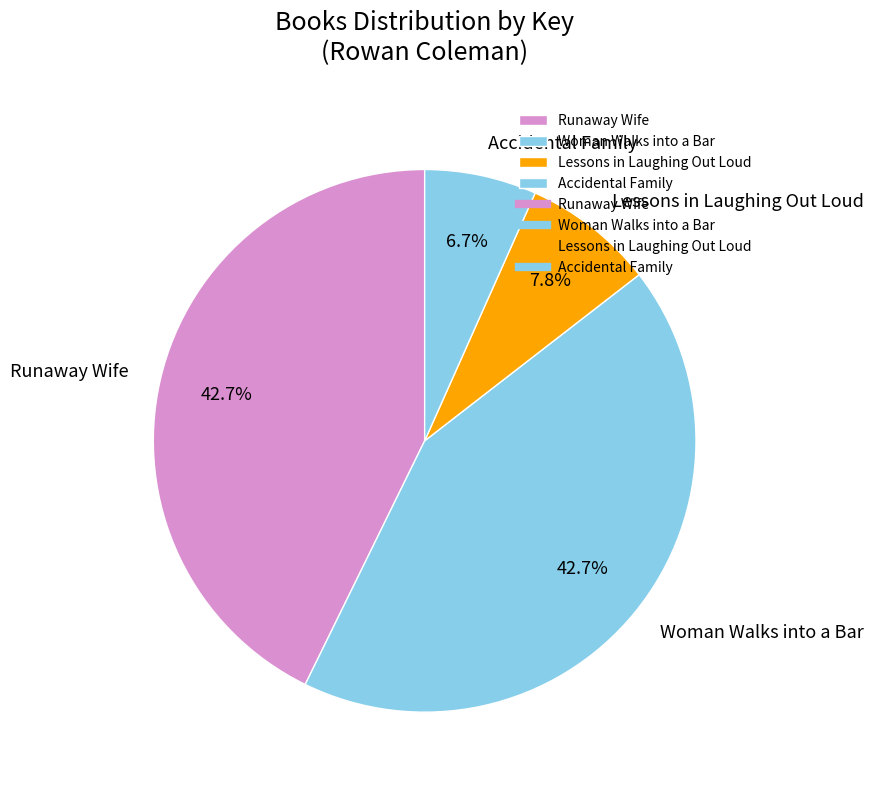

What is the smallest slice in the pie chart?

Accidental Family